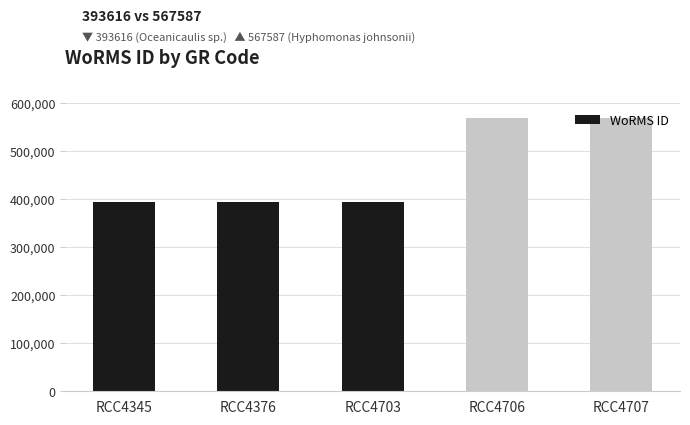

Approximately how many times larger is the value at RCC4703 compared to RCC4707?

0.7